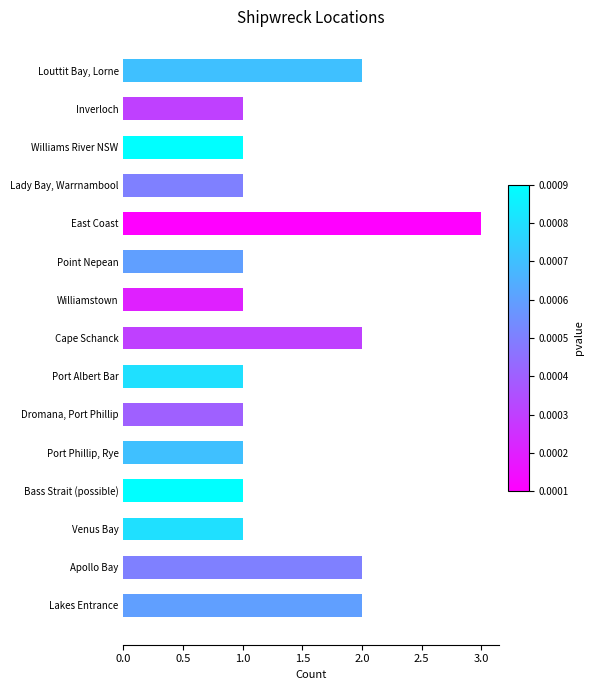

How many categories are shown in the chart?

15